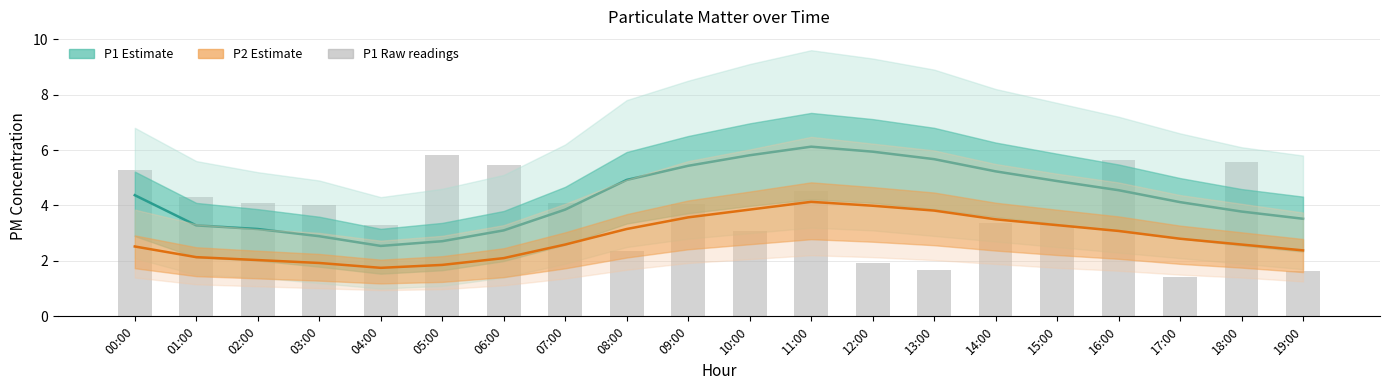

Read the P1 (estimate) value at 00:00.

4.4